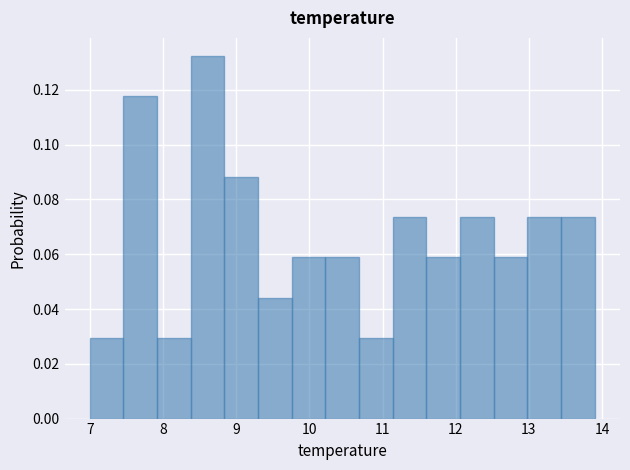

What is the height of the bar covering 11.14 to 11.60 on the x-axis? Neither the bar edges nor the heights are printed on the chart, so give them approximately, as read against the axes.

0.074